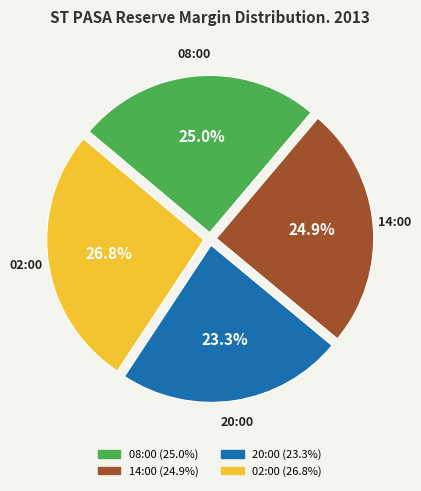

Does any single category account for the majority?

No